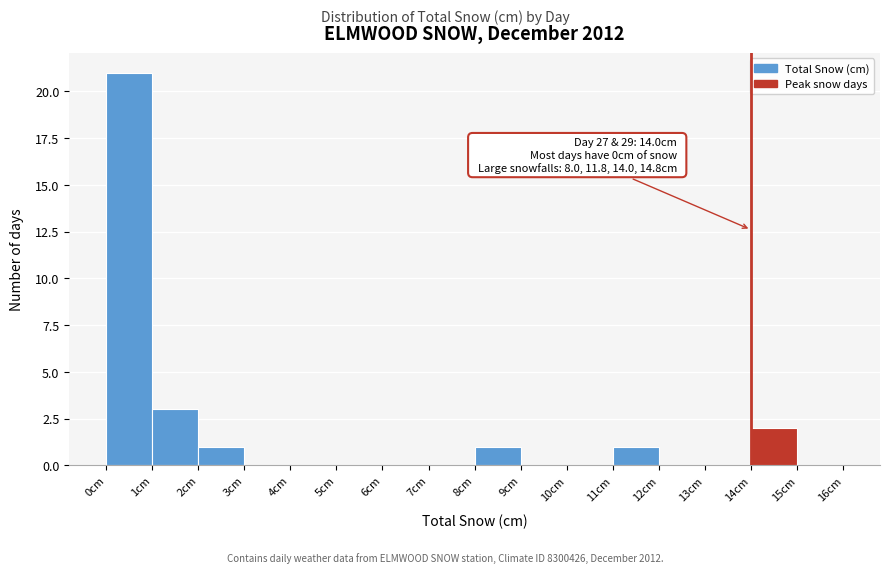

Over which range of the x-axis is the bar tallest?

0 to 1